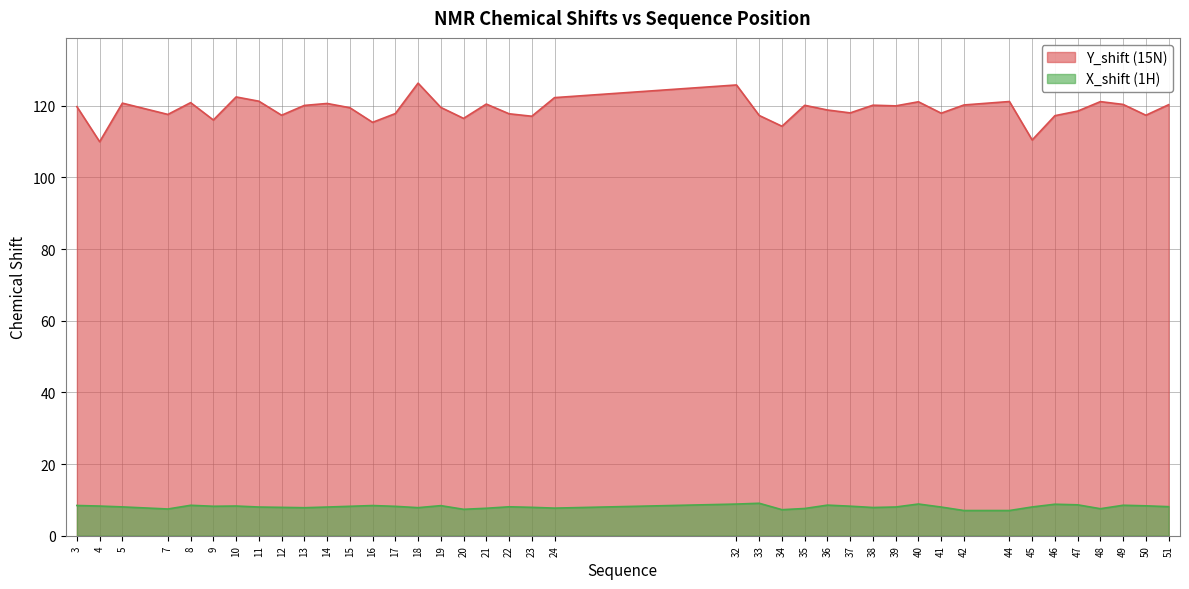

How many data points does each series have?

40